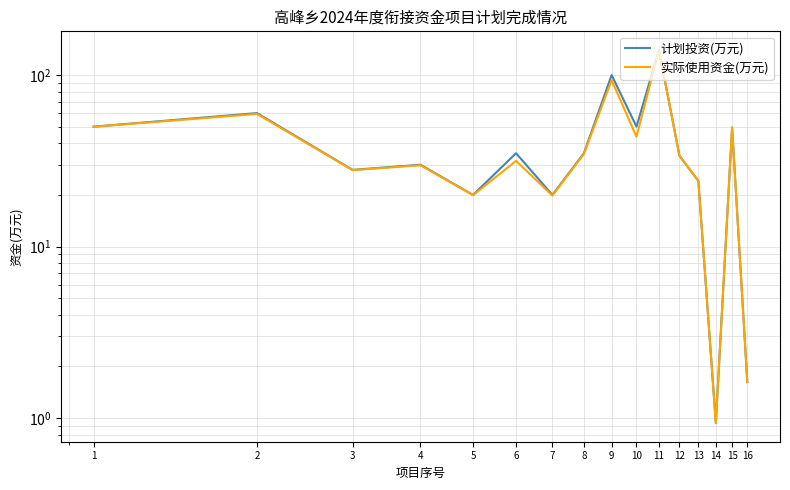

What is the value of the 实际使用资金(万元) point at the 4th from the left?

29.8